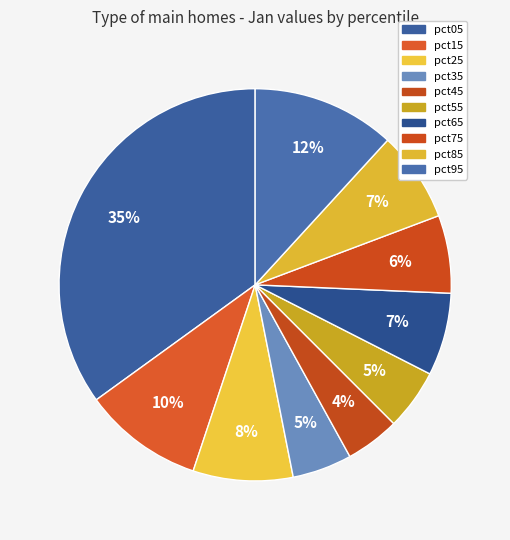

Count the number of slices in the pie.

10